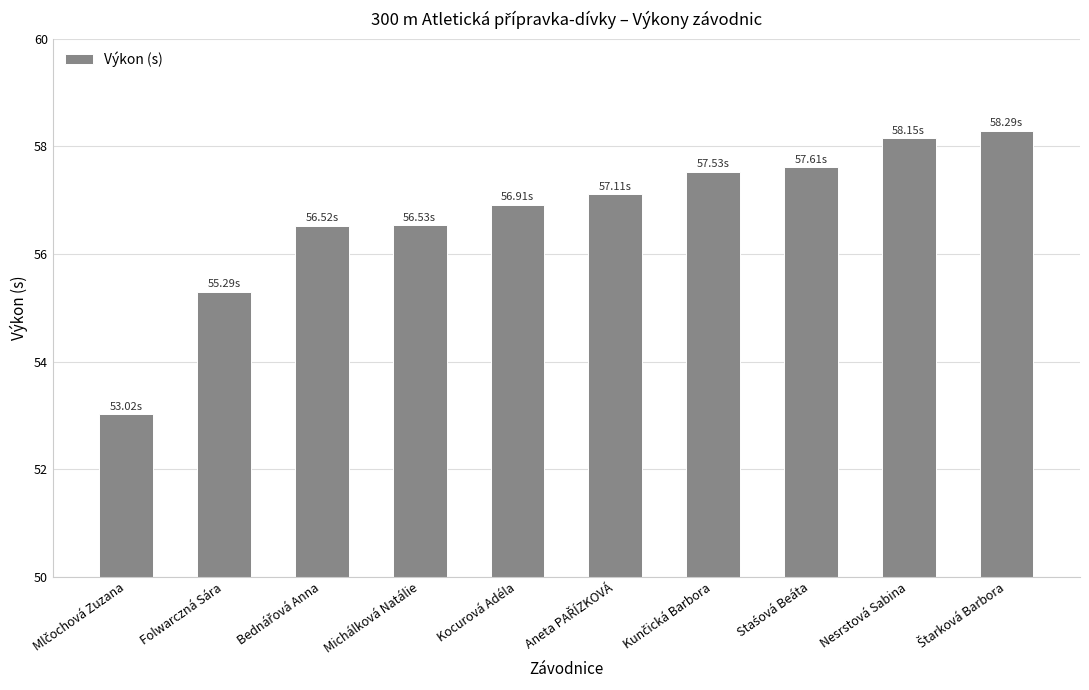

What is the difference between the second highest and second lowest values?

2.9